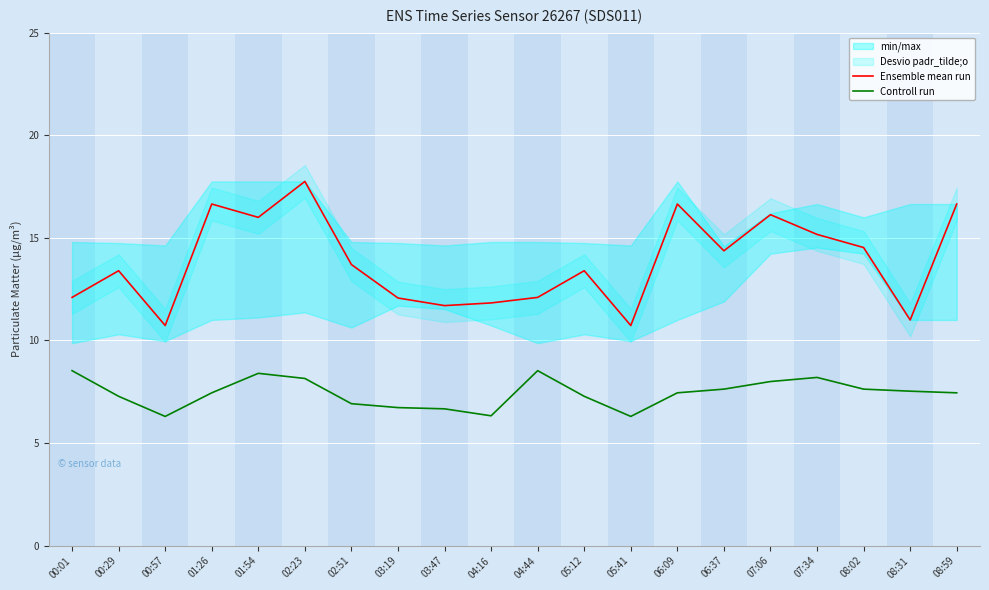

True or false: Controll run has a value of 11.1 at 05:41.

False